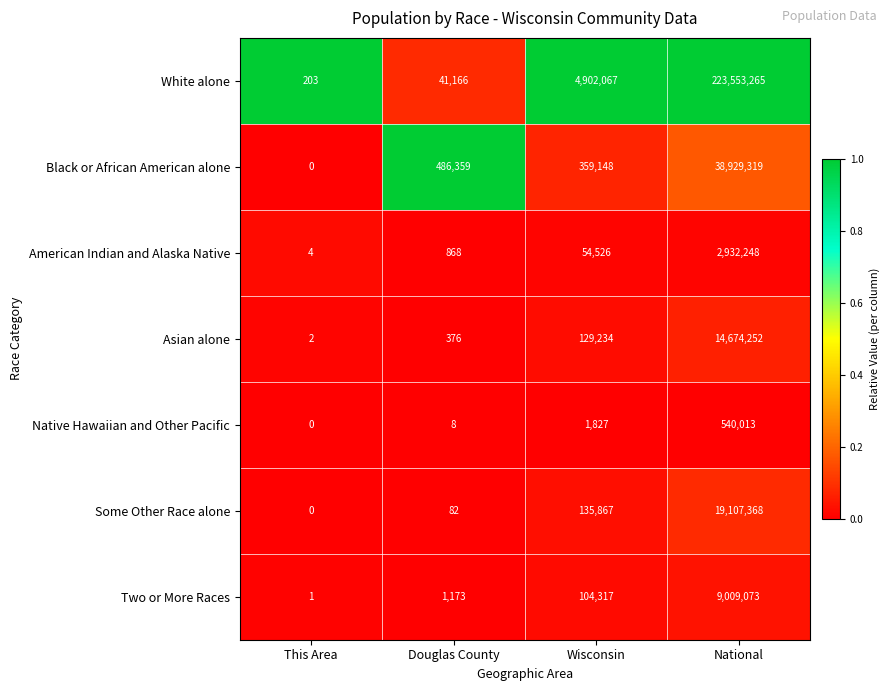

Which label corresponds to the smallest value in the chart?

This Area